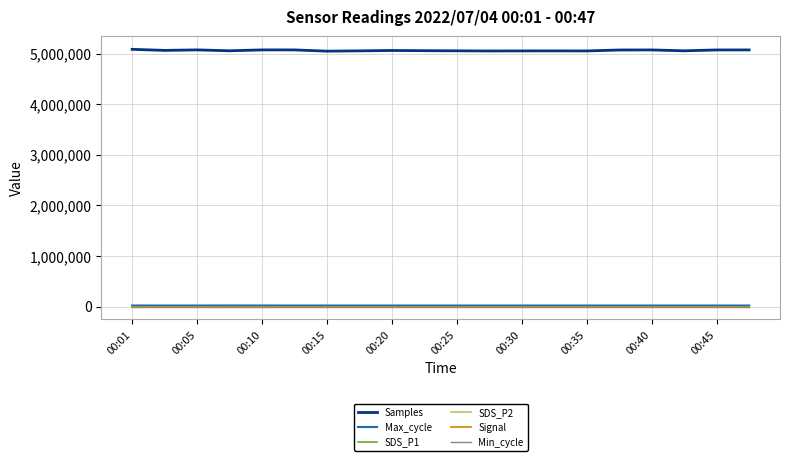

True or false: Max_cycle and Samples intersect in this chart.

False